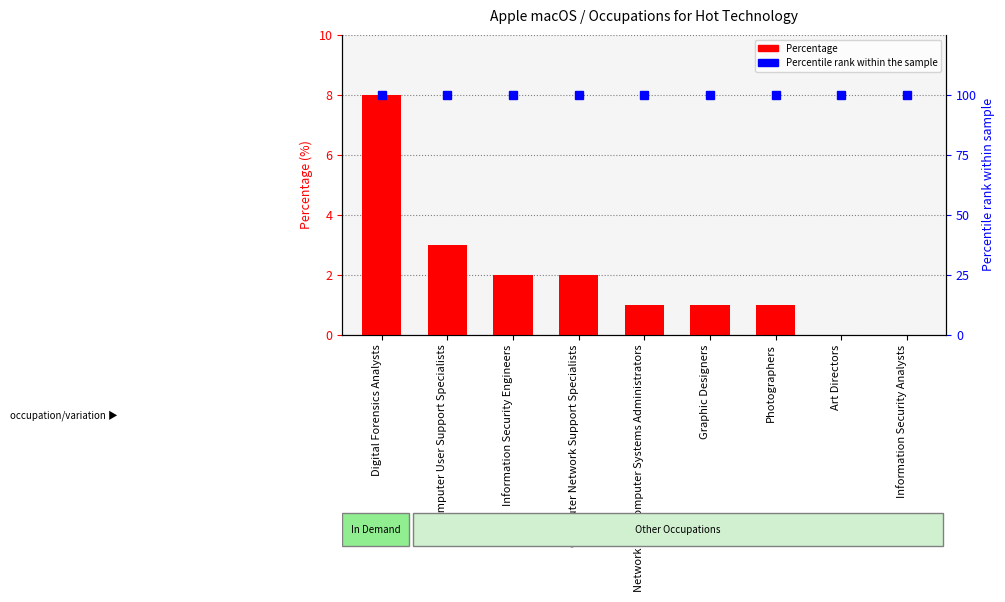

What is the greatest value displayed?

8